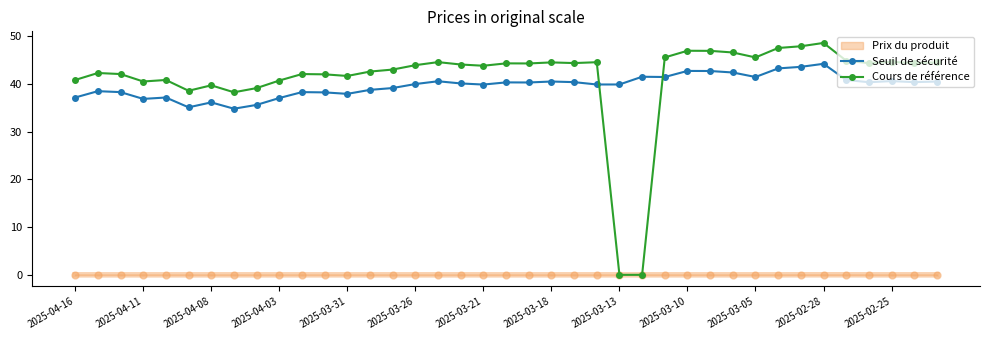

Rank the series by their maximum value, from highest to lowest.

Cours de référence, Seuil de sécurité, Prix du produit